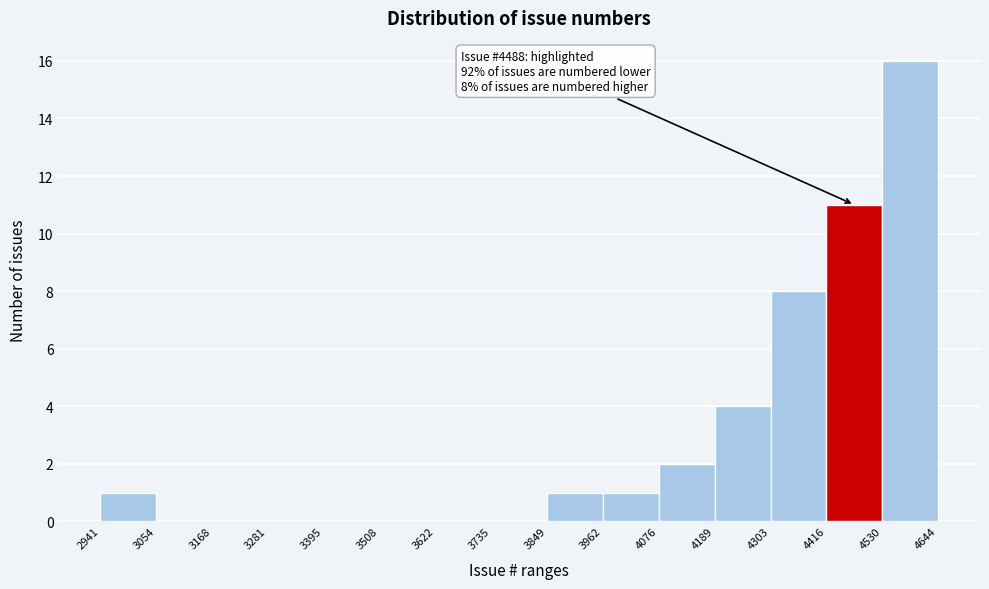

Which range on the x-axis has the tallest bar?

4530 to 4644